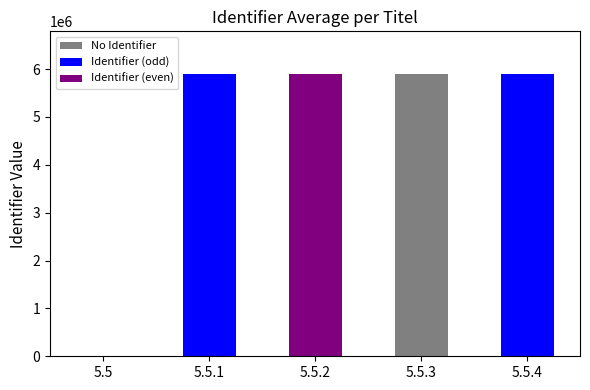

What is the change in value from 5.5 to 5.5.3?

+5903584